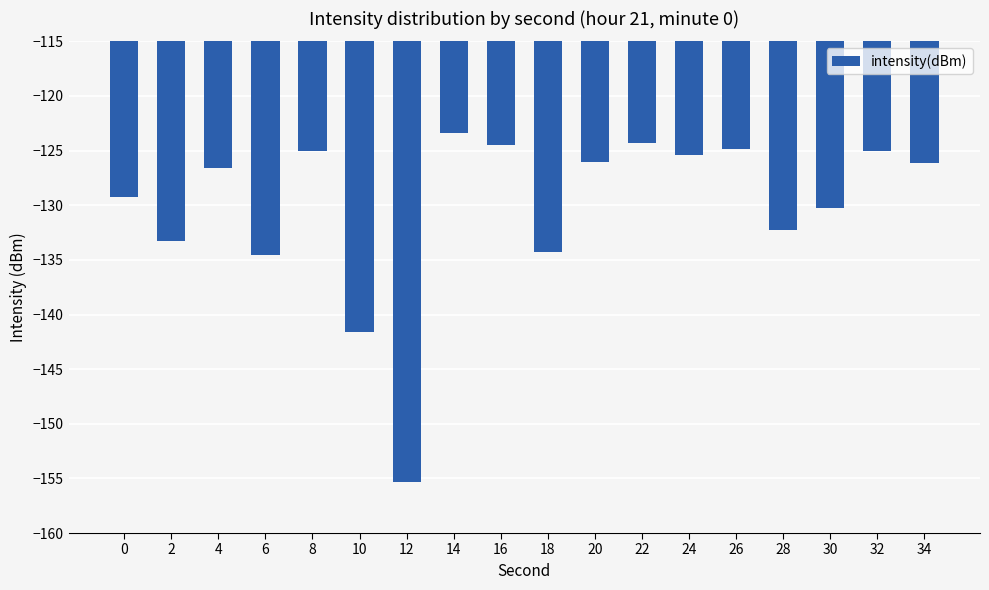

What is the minimum value shown in the chart?

-155.3